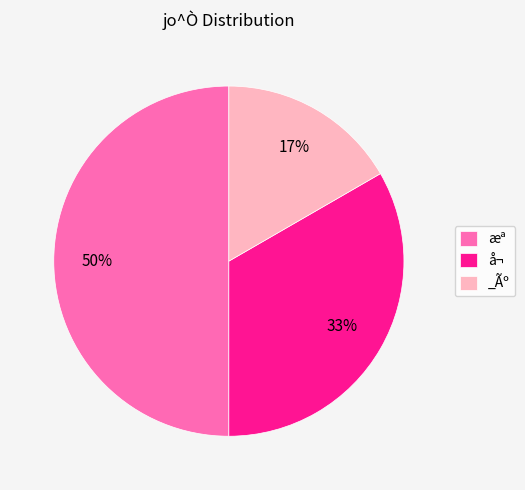

To the nearest percent, what is the average slice percentage?

33%